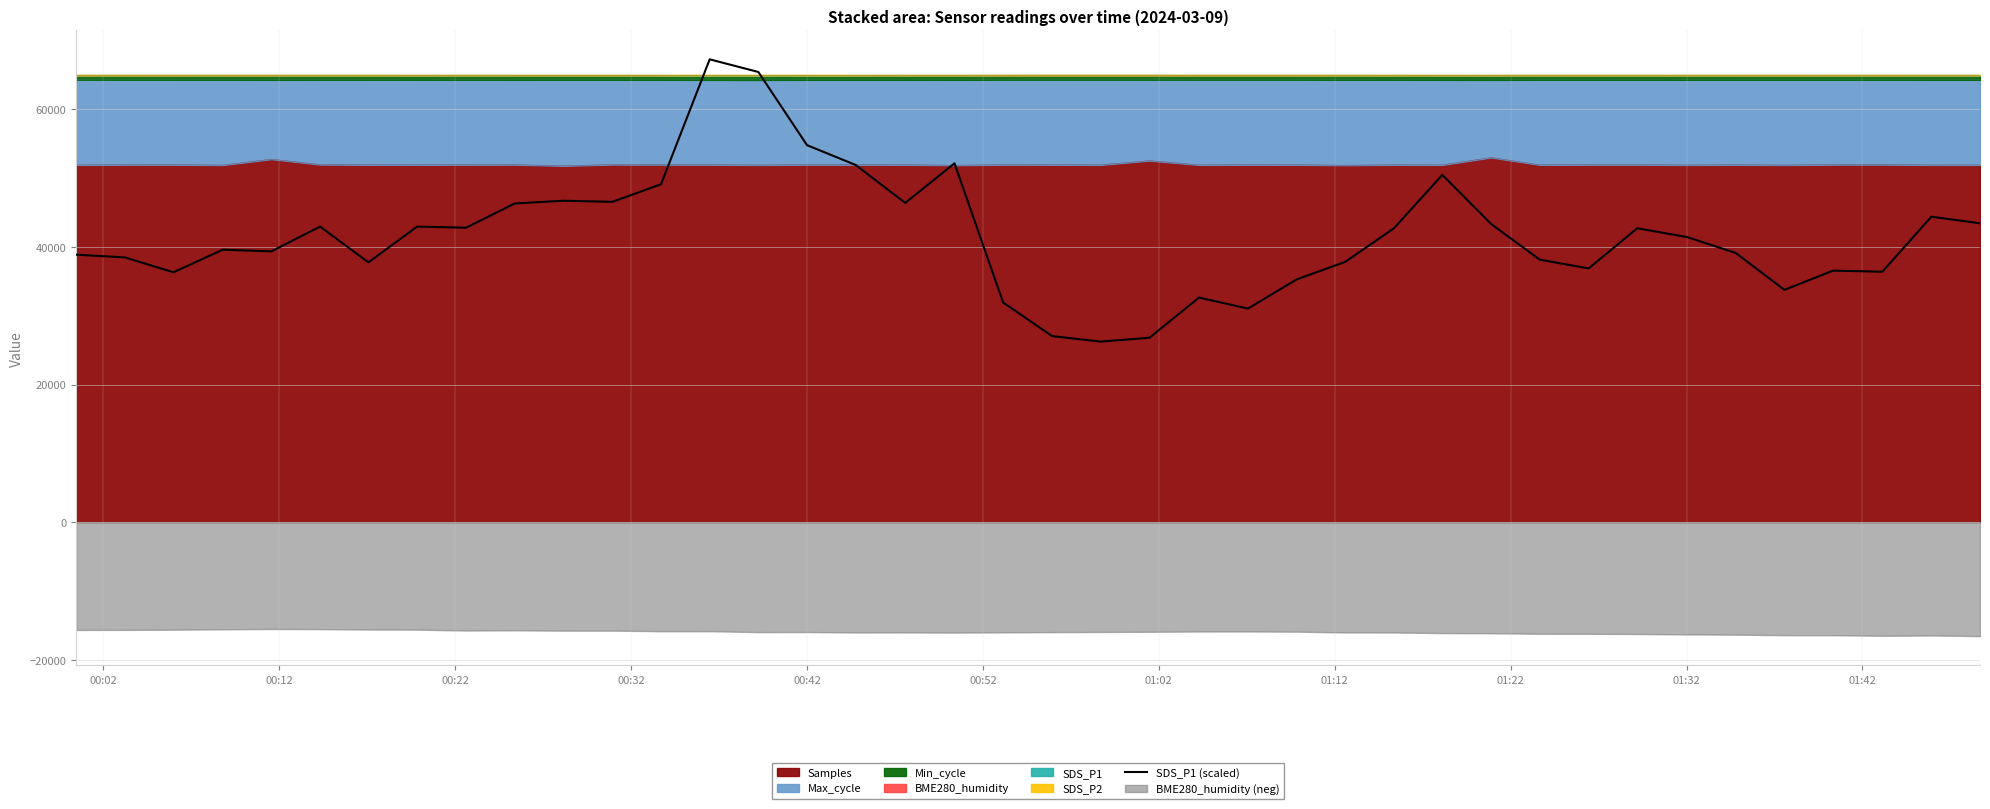

The value at 29 is 66255.6. True or false?

False